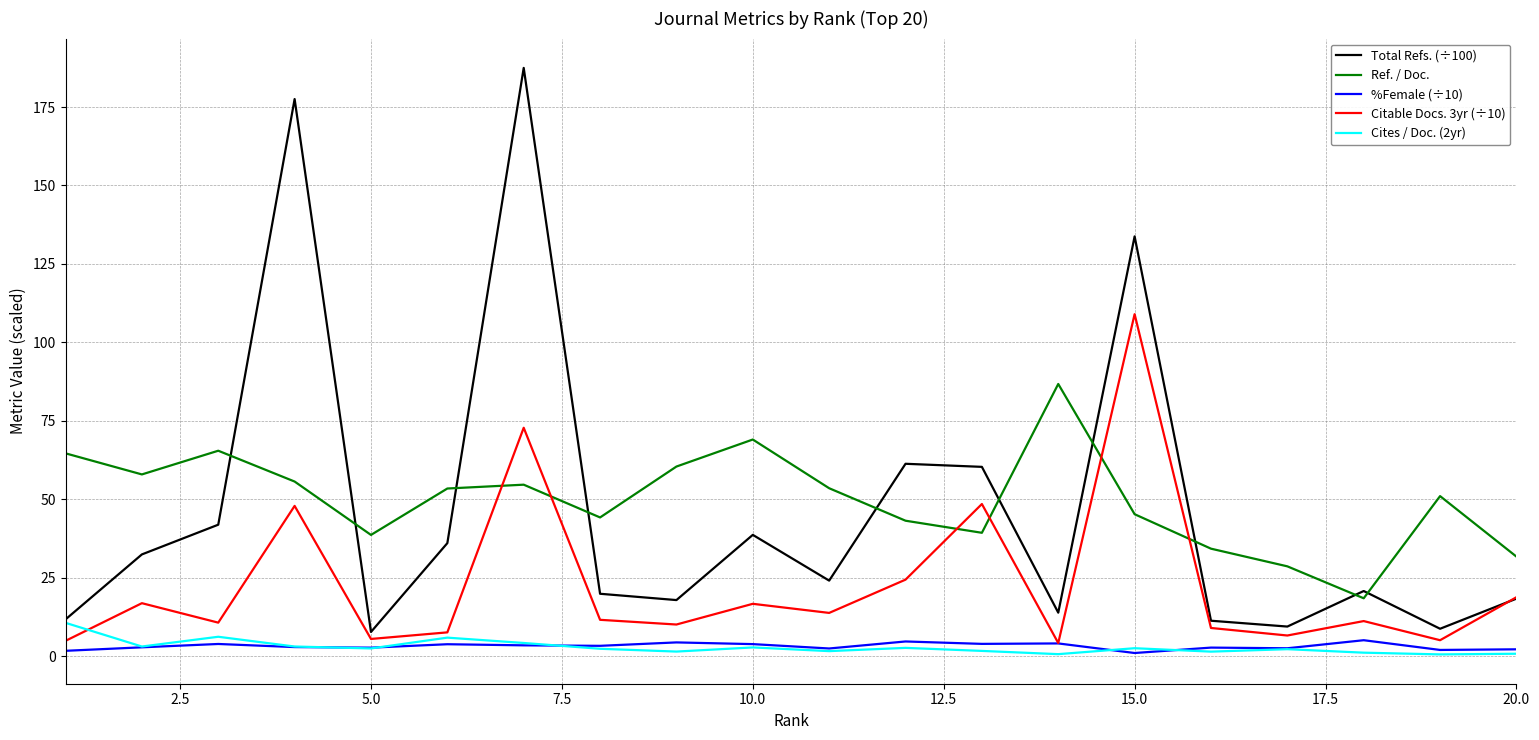

What is the greatest value displayed?

187.5